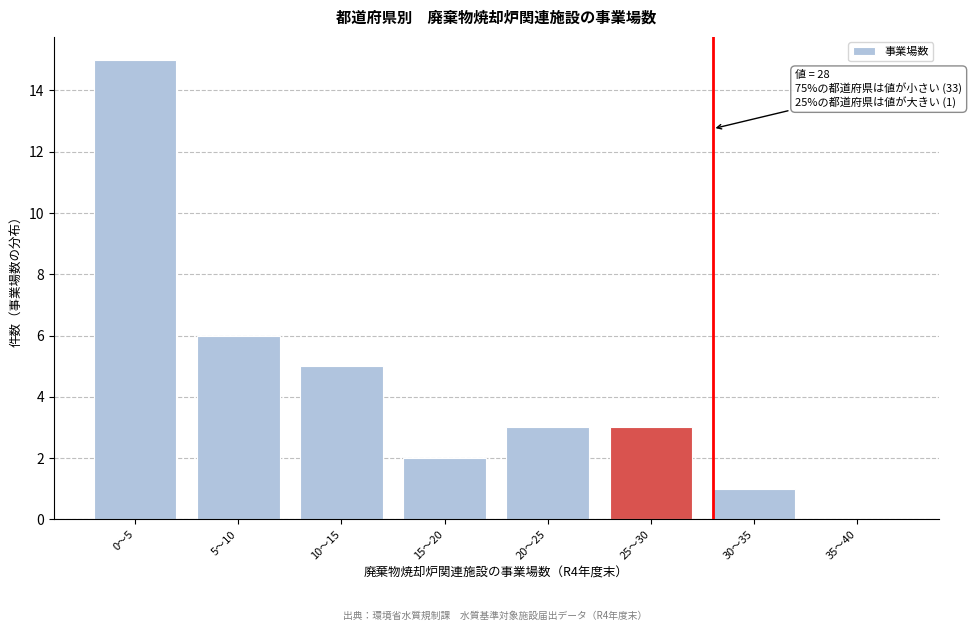

Reading right to left, what are all the values shown in this chart?

35〜40=0	30〜35=1	25〜30=3	20〜25=3	15〜20=2	10〜15=5	5〜10=6	0〜5=15